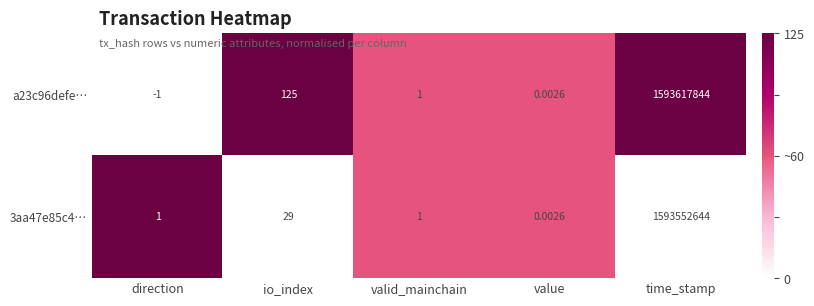

Where does the a23c96defe… series first go above 1?

io_index